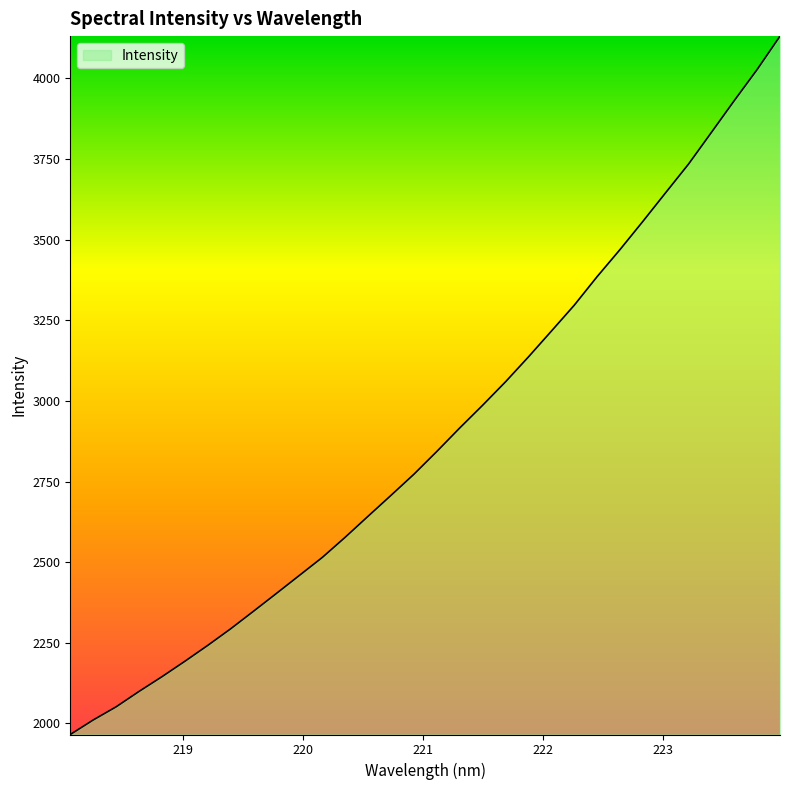

Does the chart have visible grid lines?

No